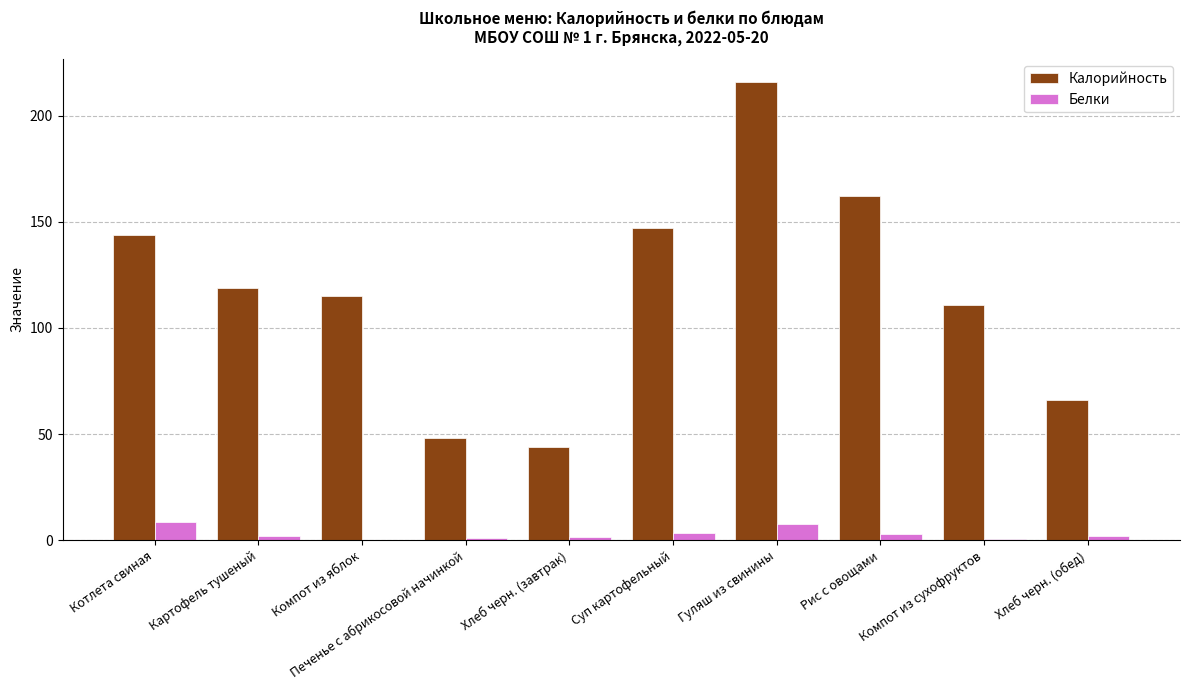

What is the total value across all series at Рис с овощами?

165.0